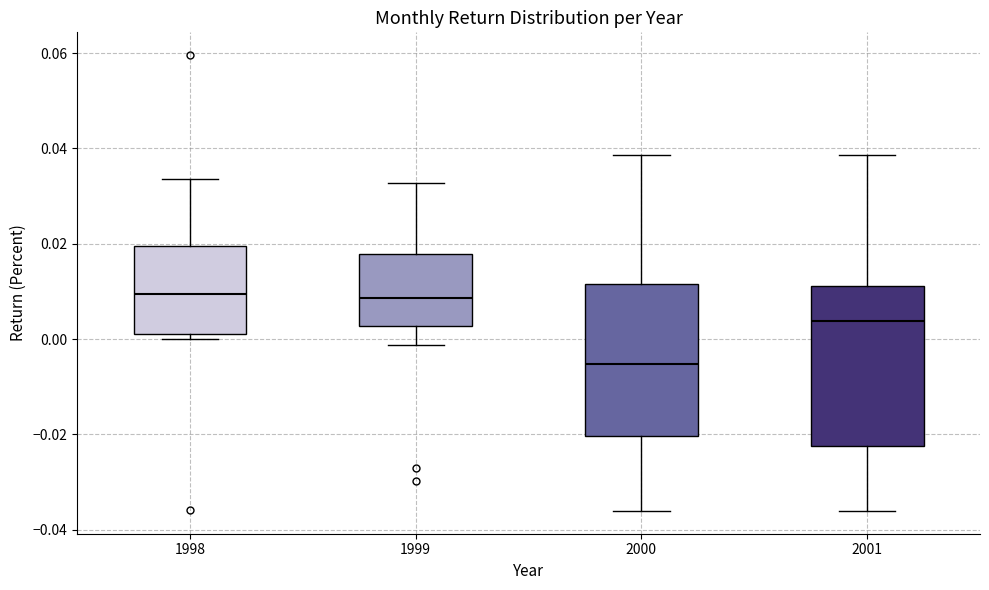

Reading left to right, read every box against the y-axis: the position of its median line, the range the box covers, and the ends of its whiskers. The values are not printed on the chart, so give them approximately, as read against the axis.

1998: median 0.010, box 0.002 to 0.020, whiskers 0.000 to 0.034
1999: median 0.008, box 0.002 to 0.018, whiskers -0.002 to 0.032
2000: median -0.006, box -0.020 to 0.012, whiskers -0.036 to 0.038
2001: median 0.004, box -0.022 to 0.012, whiskers -0.036 to 0.038